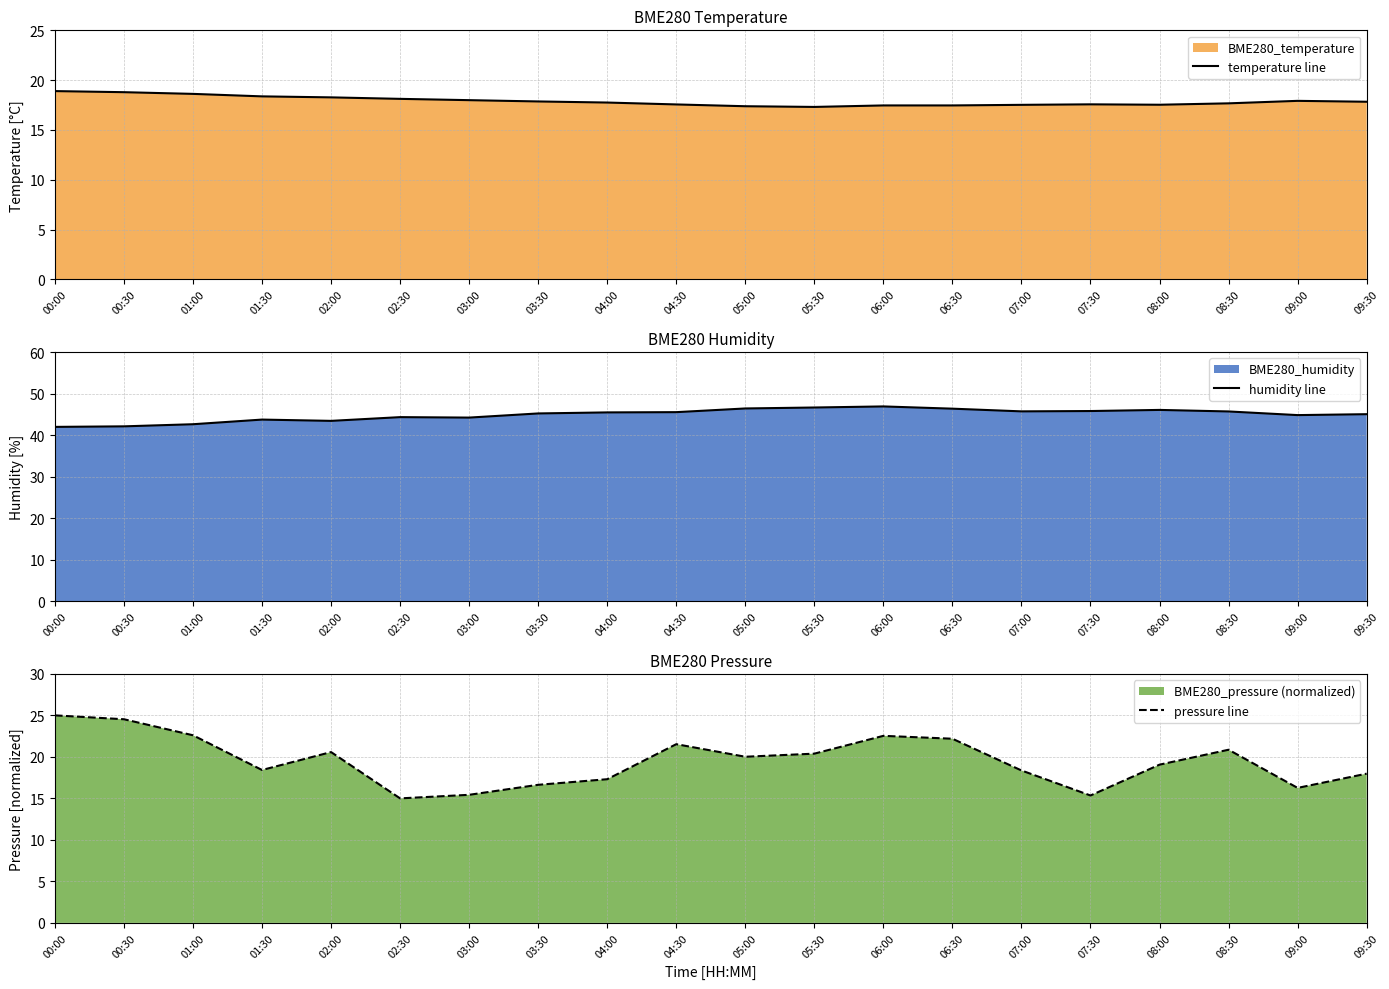

True or false: pressure line and temperature line cross at least once.

True